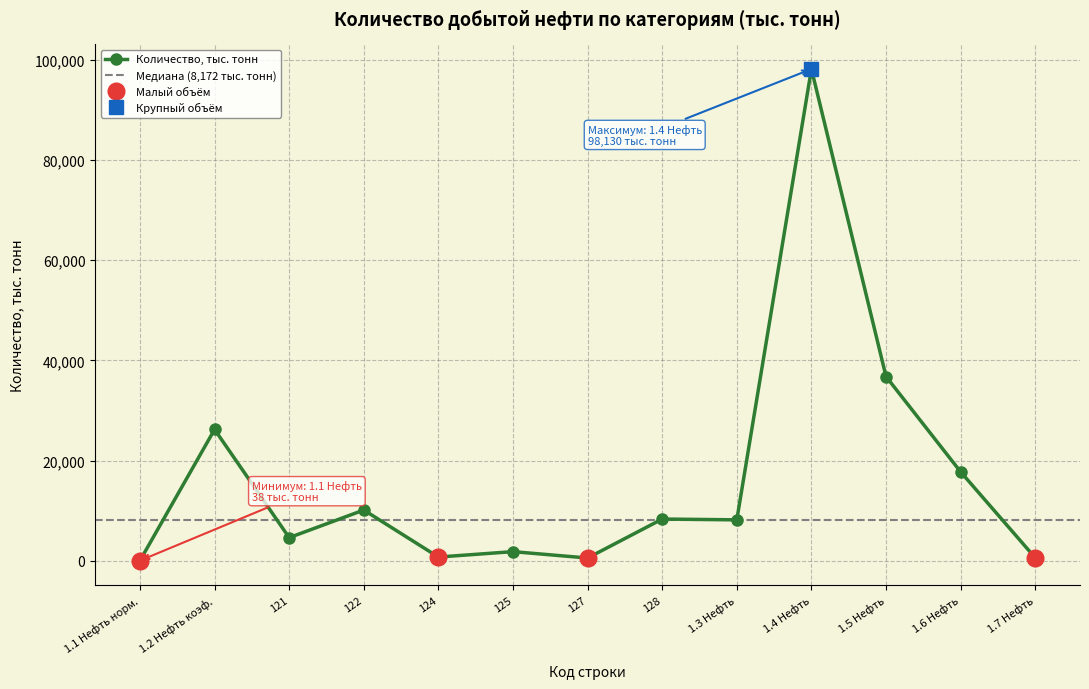

Is this an area chart (filled region under the line)?

No